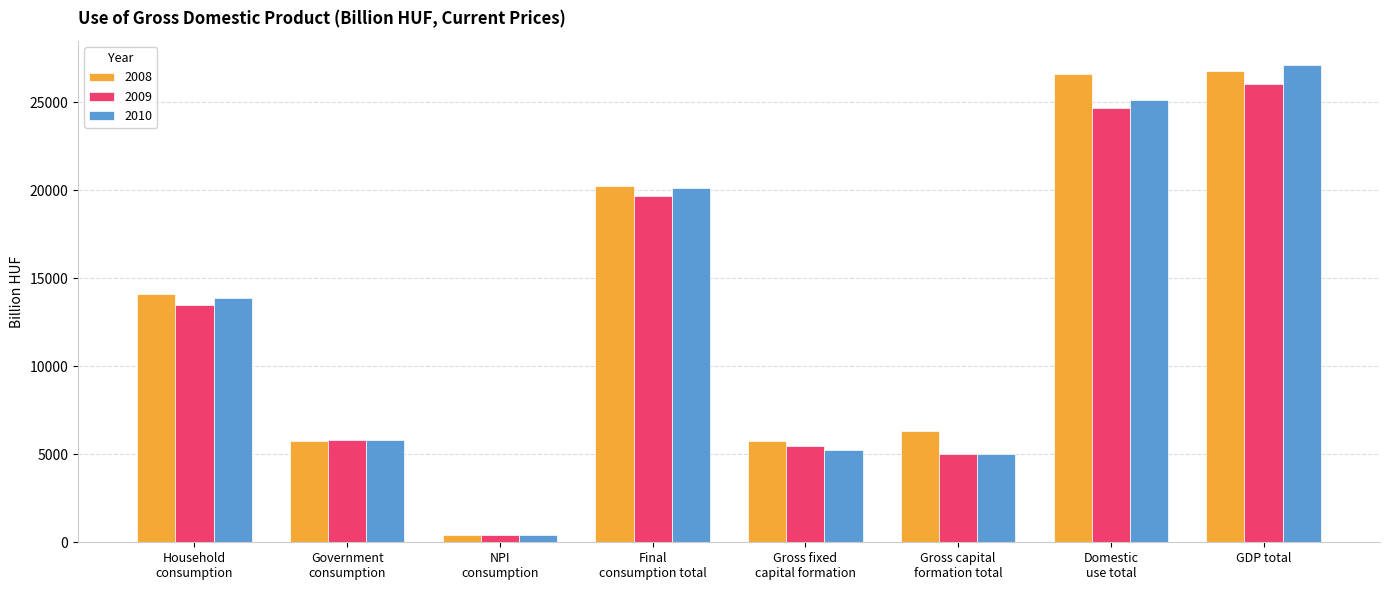

How many bars are there in each group?

3